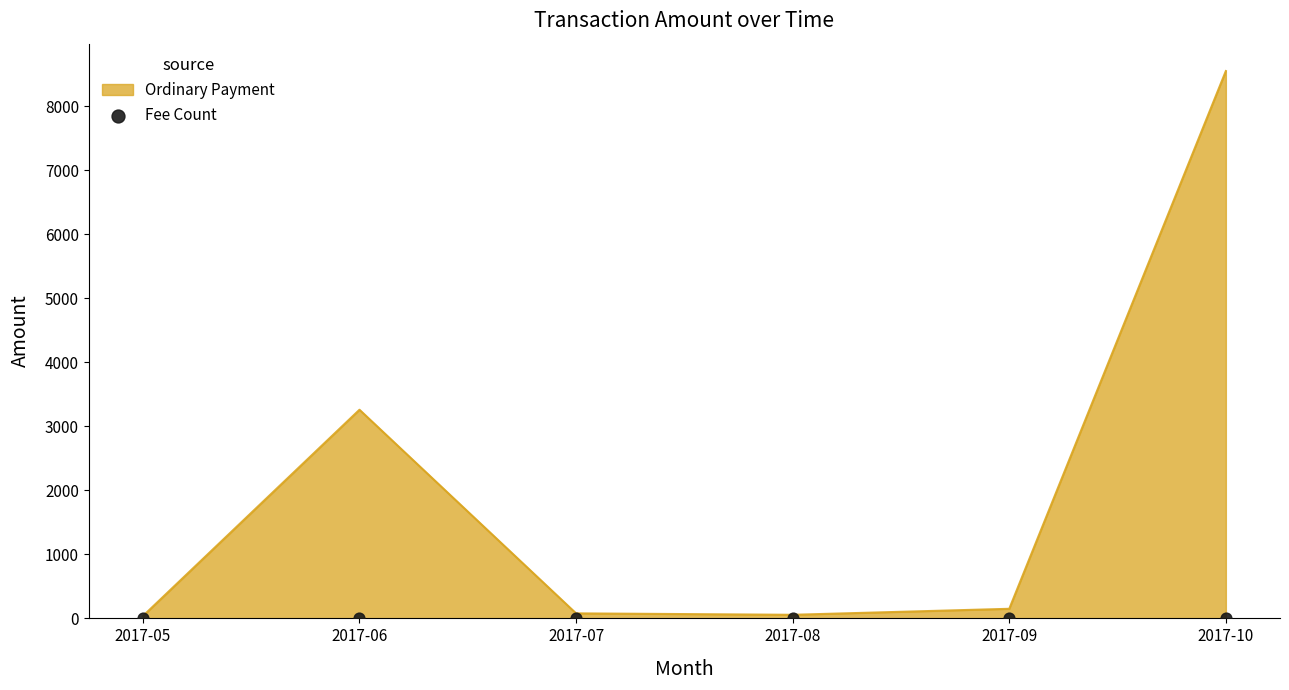

What is the maximum value for Ordinary Payment?

8548.0